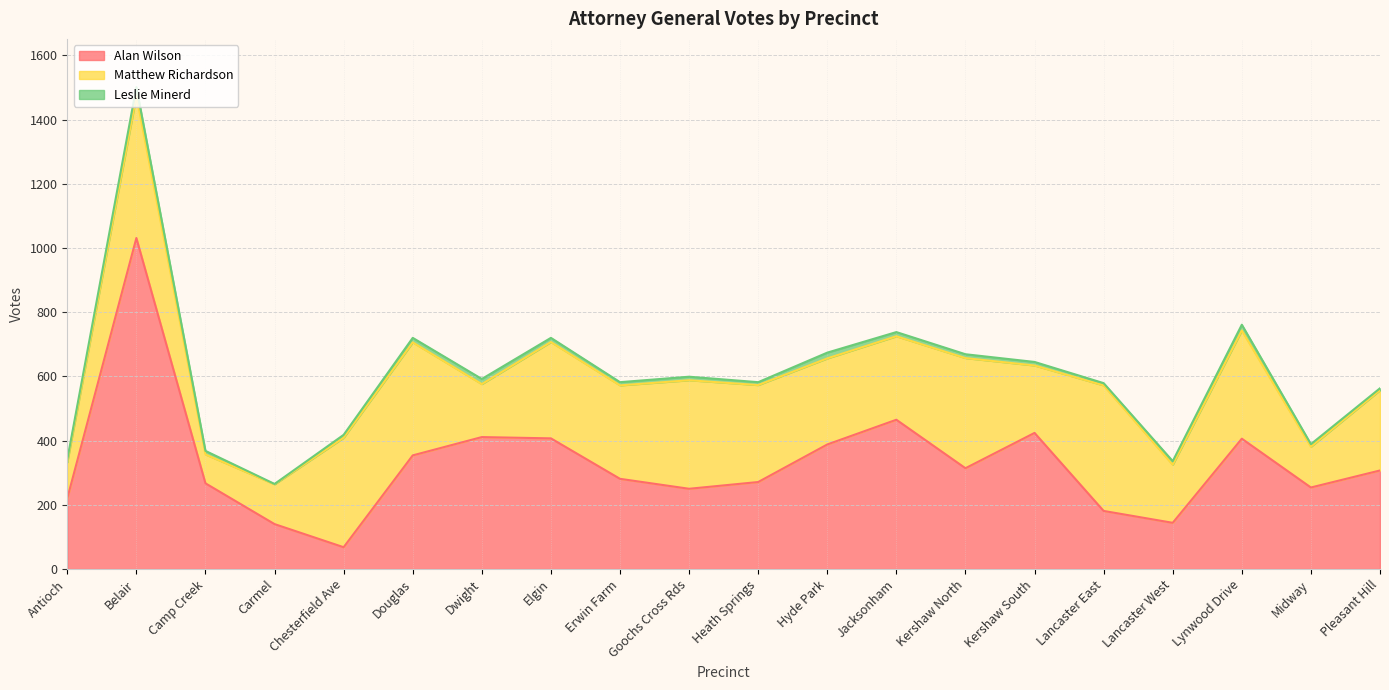

What are all the series names shown in the legend?

Alan Wilson, Matthew Richardson, Leslie Minerd